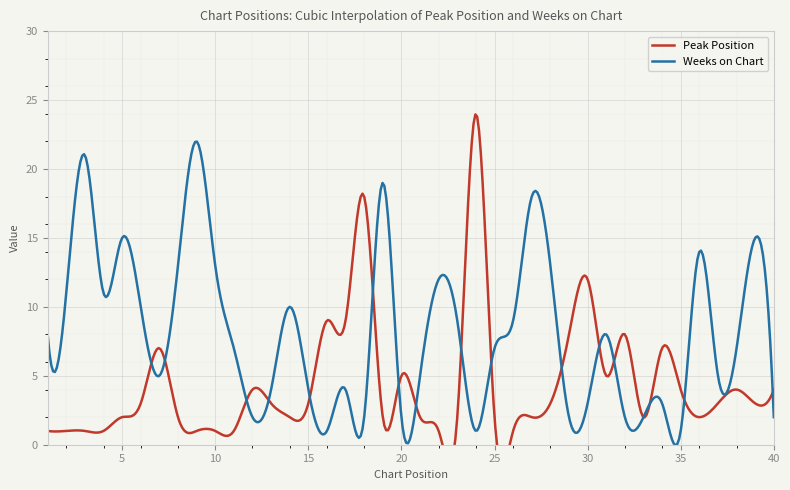

What is the maximum value for Weeks on Chart?

22.0